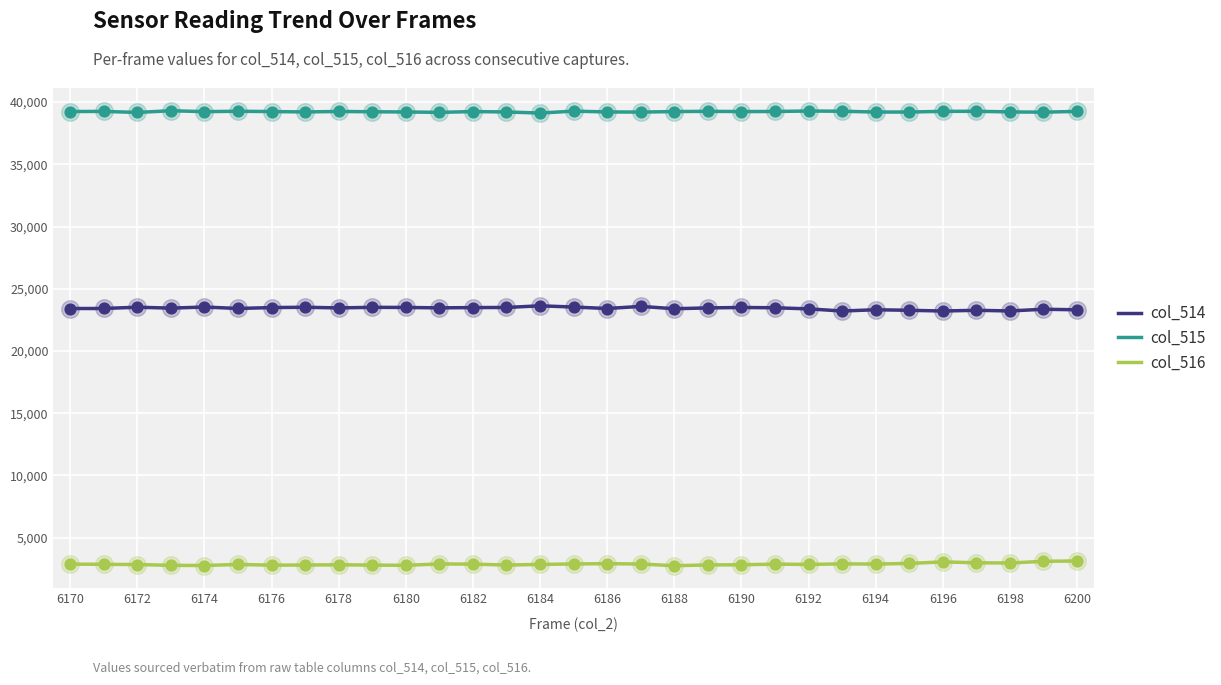

What is the smallest value displayed?

2749